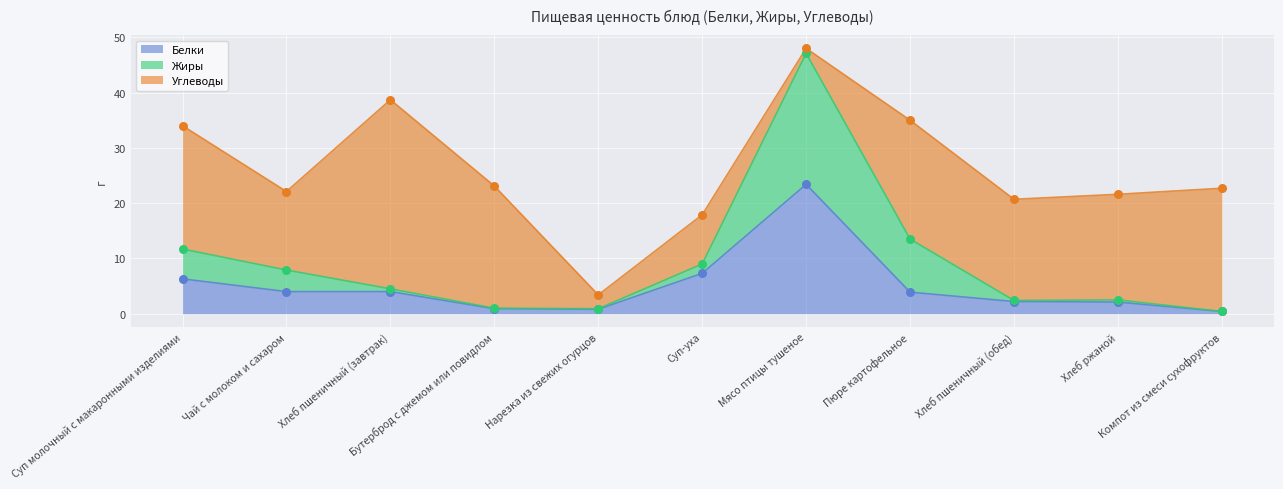

Is the value of Белки at Хлеб ржаной greater than the value of Жиры at Пюре картофельное?

No